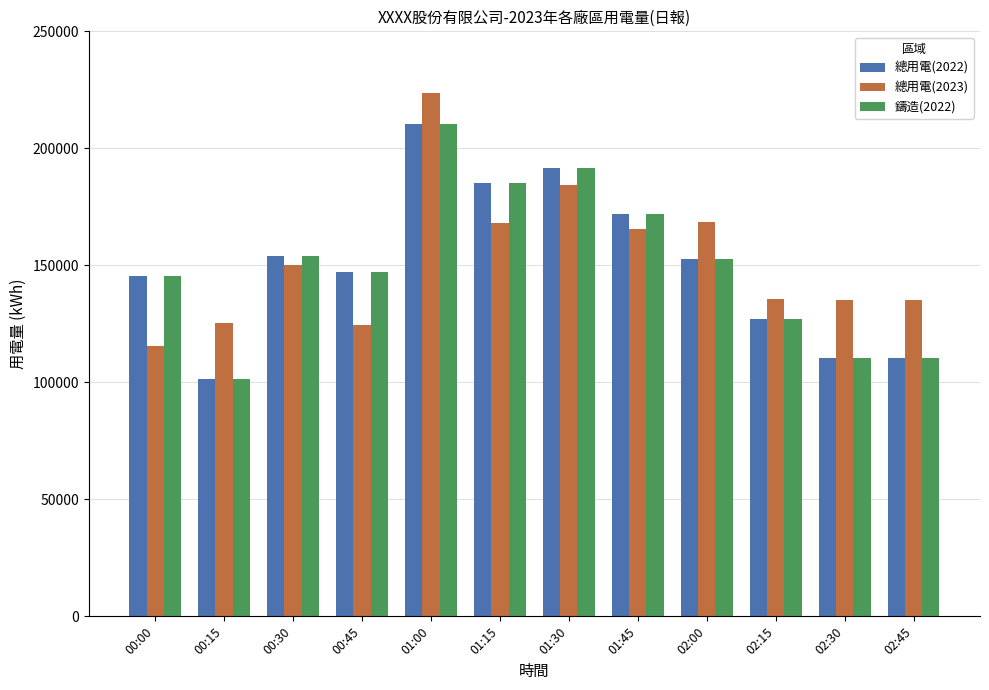

What is the difference between the second highest and minimum values in the 鑄造(2022) series?

90367.0